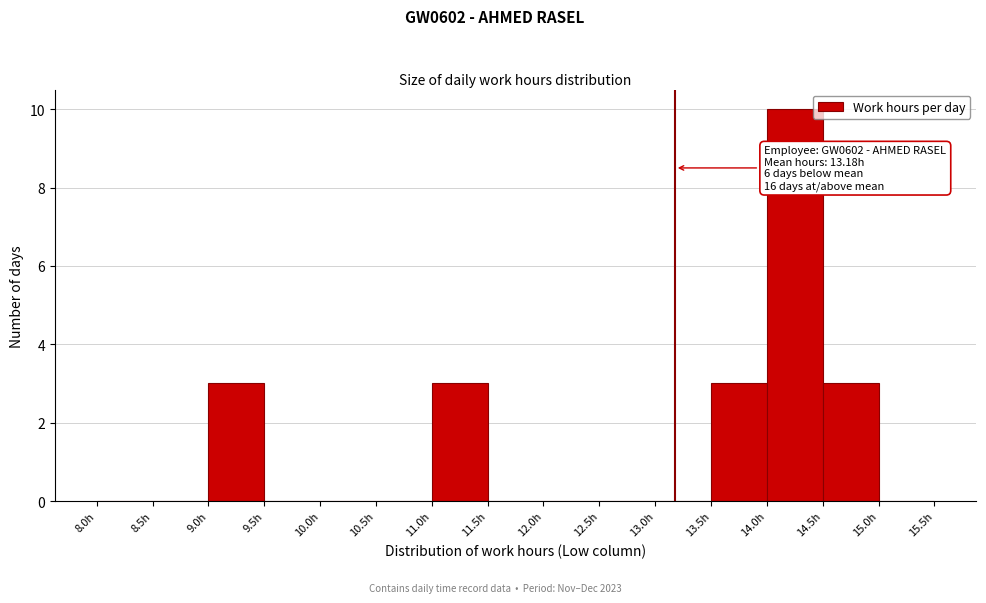

Which range on the x-axis has the tallest bar?

14.0 to 14.5